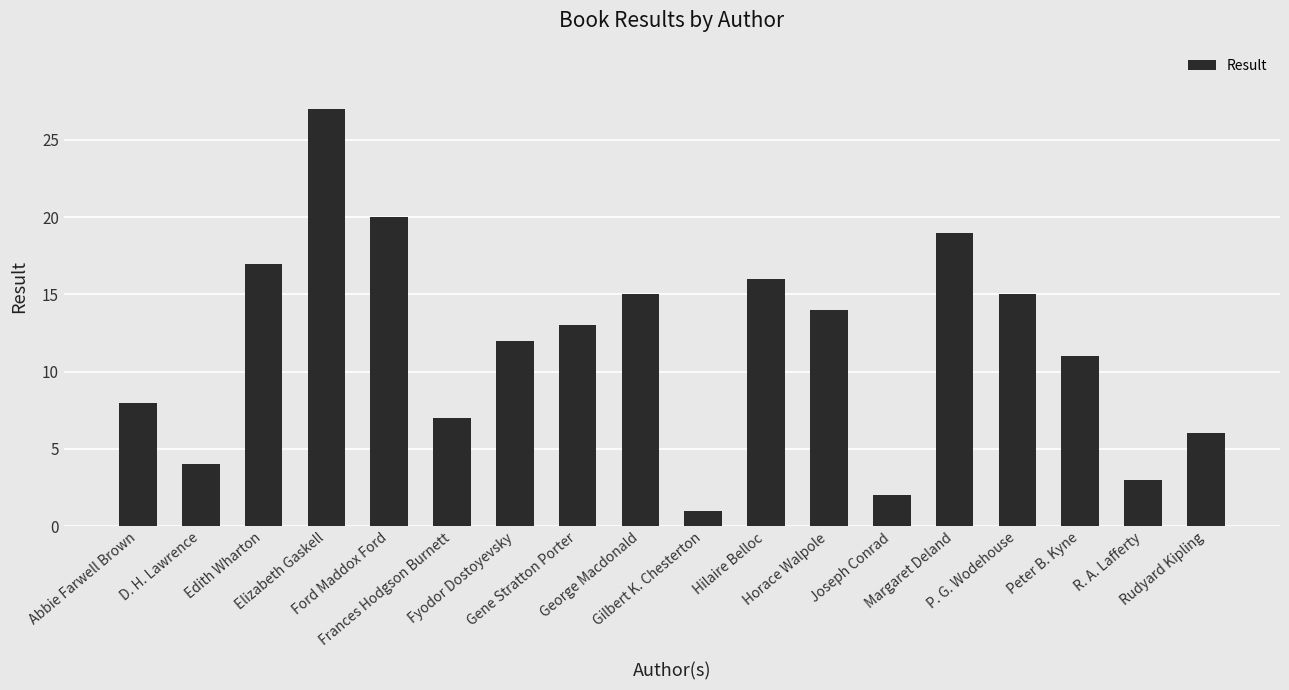

Approximately how many times larger is the value at Frances Hodgson Burnett compared to Rudyard Kipling?

1.2